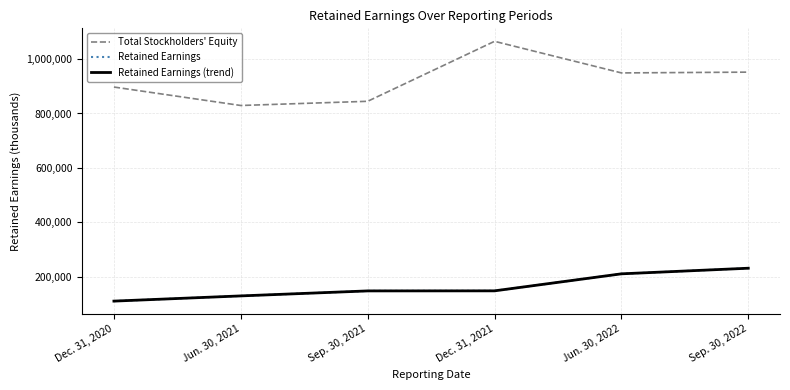

Which series has the largest range (max minus min)?

Total Stockholders' Equity